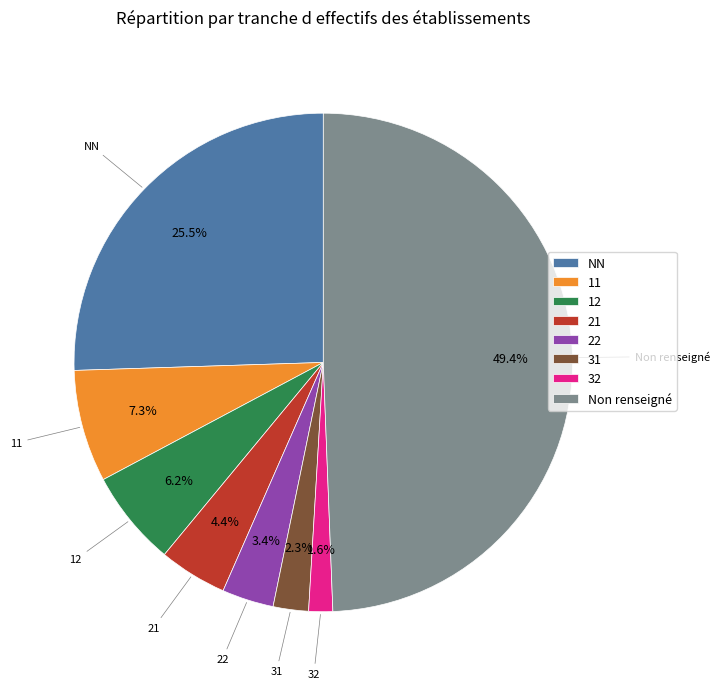

Which has a higher value, 22 or 11?

11